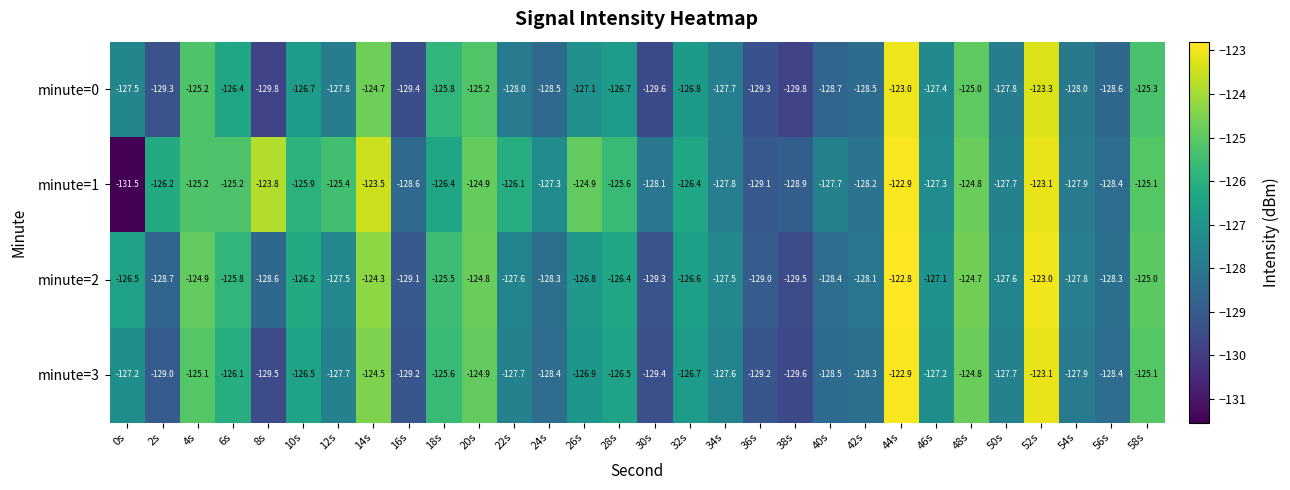

Which series has the largest total across all categories?

minute=1